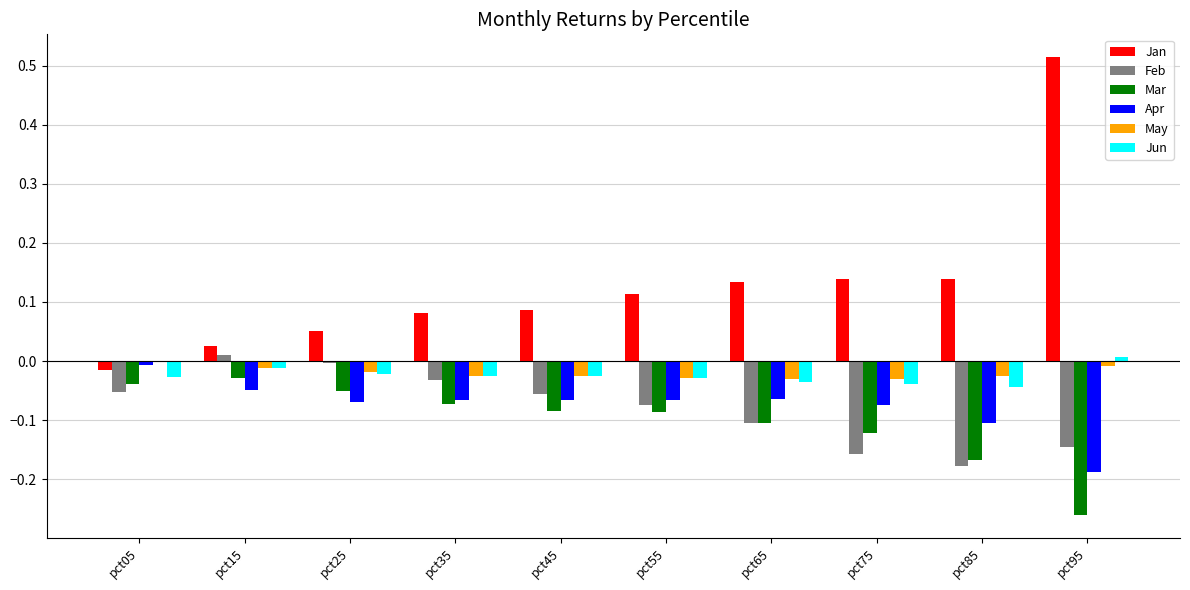

The value of Jun at pct65 is -0.0. True or false?

True